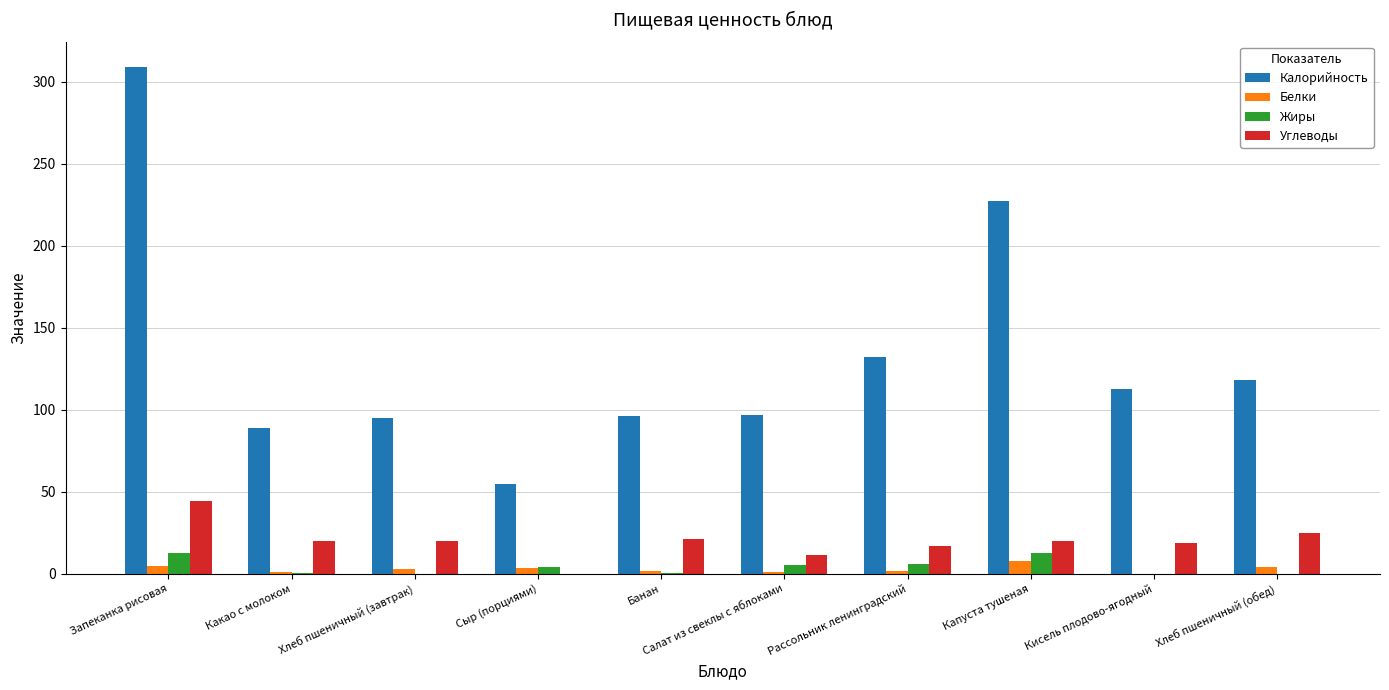

Is it true that Углеводы equals 20.0 at Хлеб пшеничный (завтрак)?

True